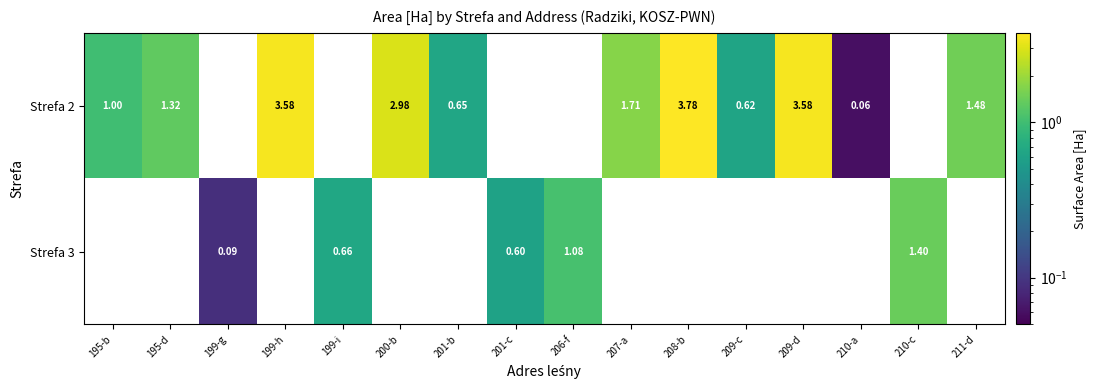

At which label does Strefa 3 first exceed 1?

206-f